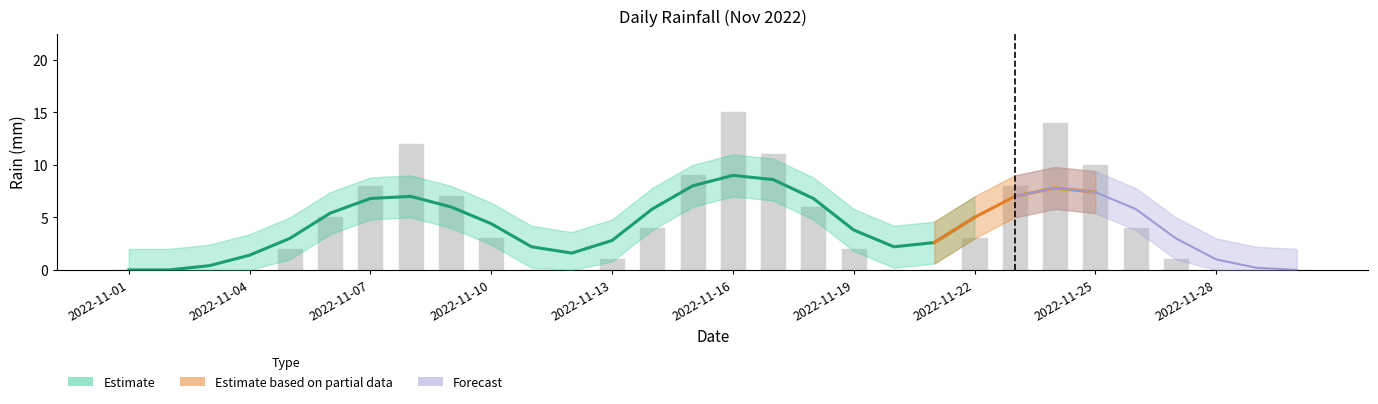

Does the chart contain any negative values?

No